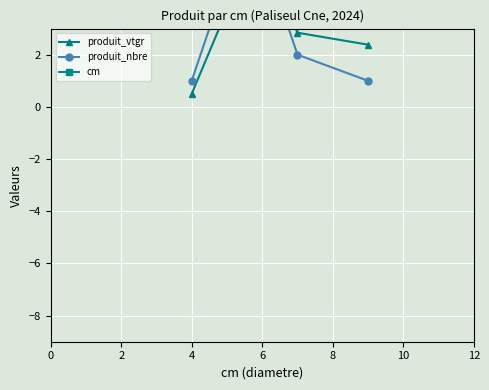

Where is cm nearest to the value 6?

6